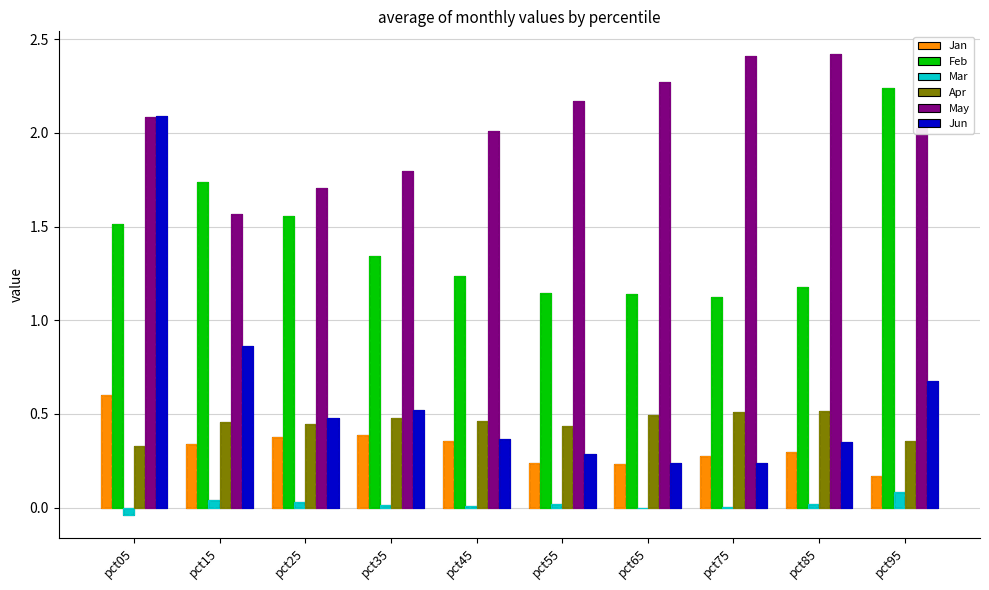

What is the maximum value for Jun?

2.1